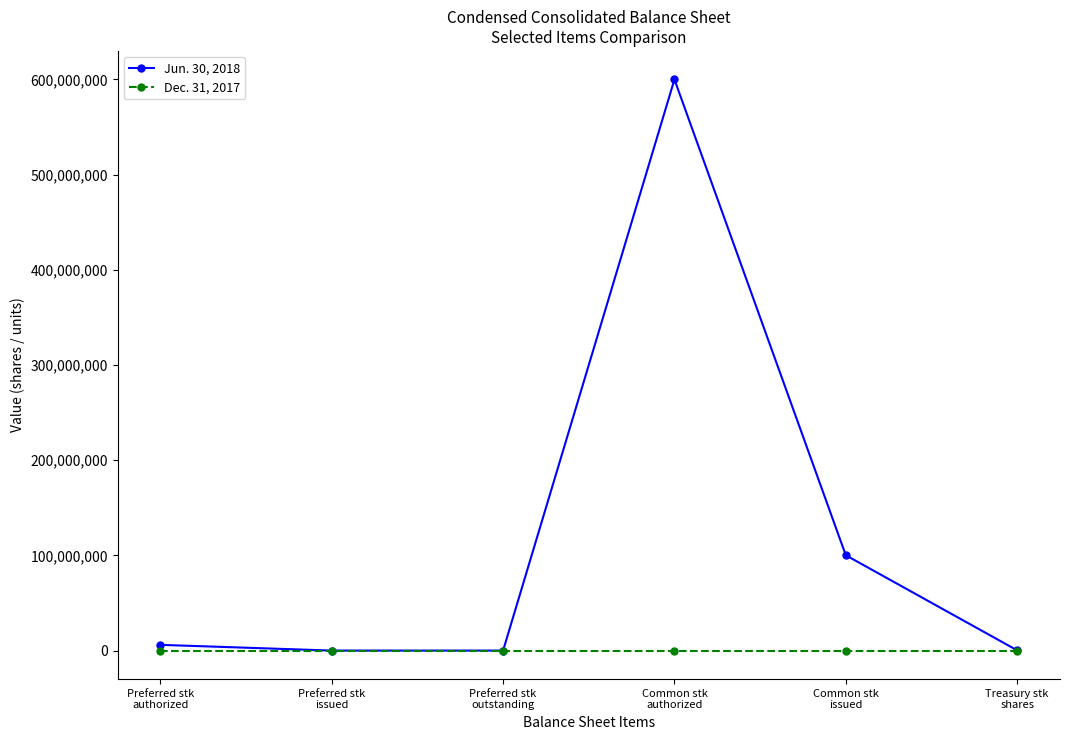

What is the difference between the Jun. 30, 2018 values at Treasury stk
shares and Preferred stk
issued?

245630